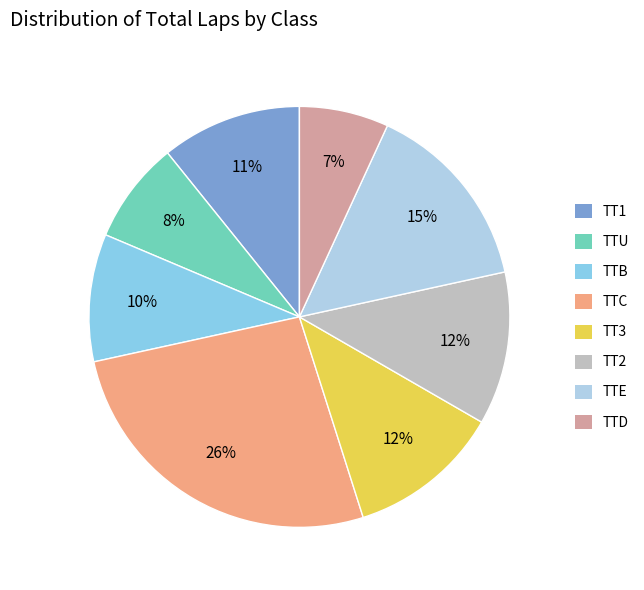

How many slices are in this pie chart?

8